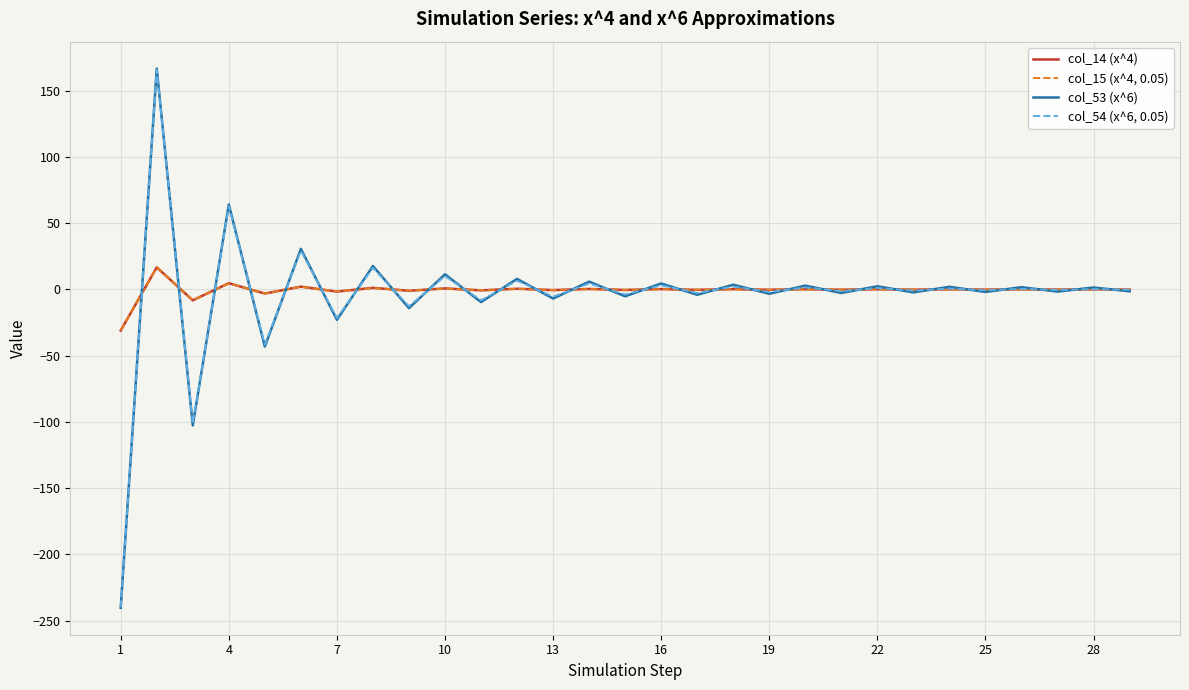

Rank the series by their maximum value, from highest to lowest.

col_53 (x^6), col_54 (x^6, 0.05), col_14 (x^4), col_15 (x^4, 0.05)